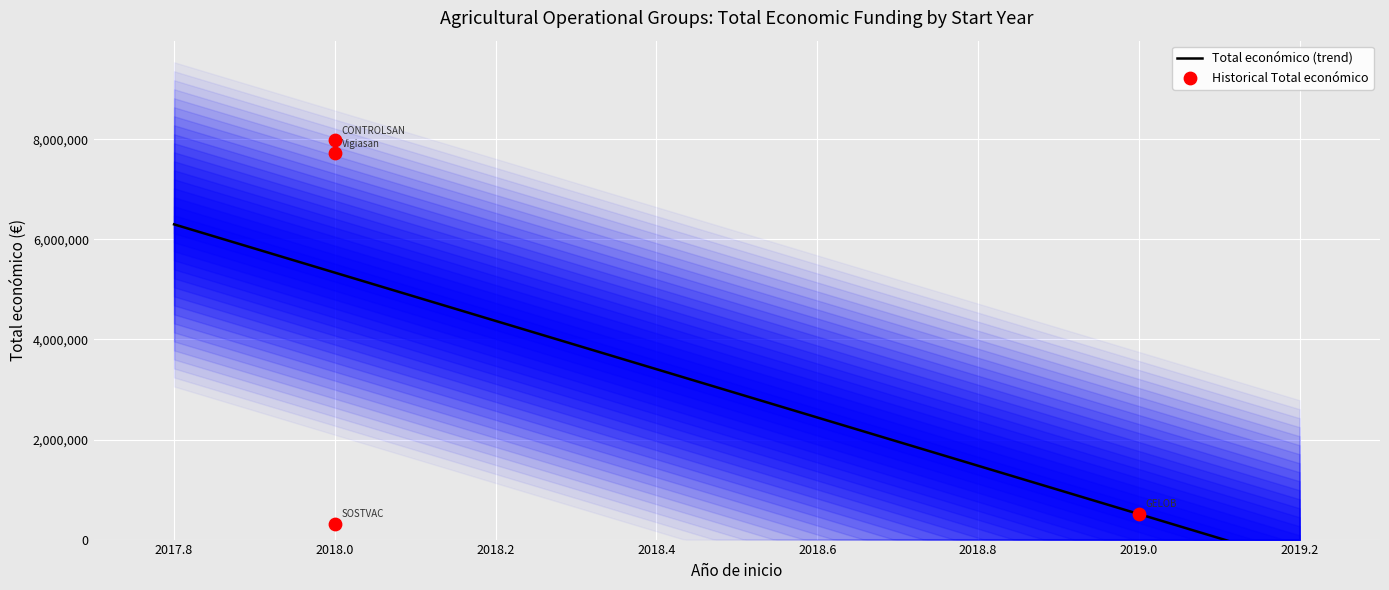

Approximately how many times larger is the value at 2018 compared to 2018?

1.0